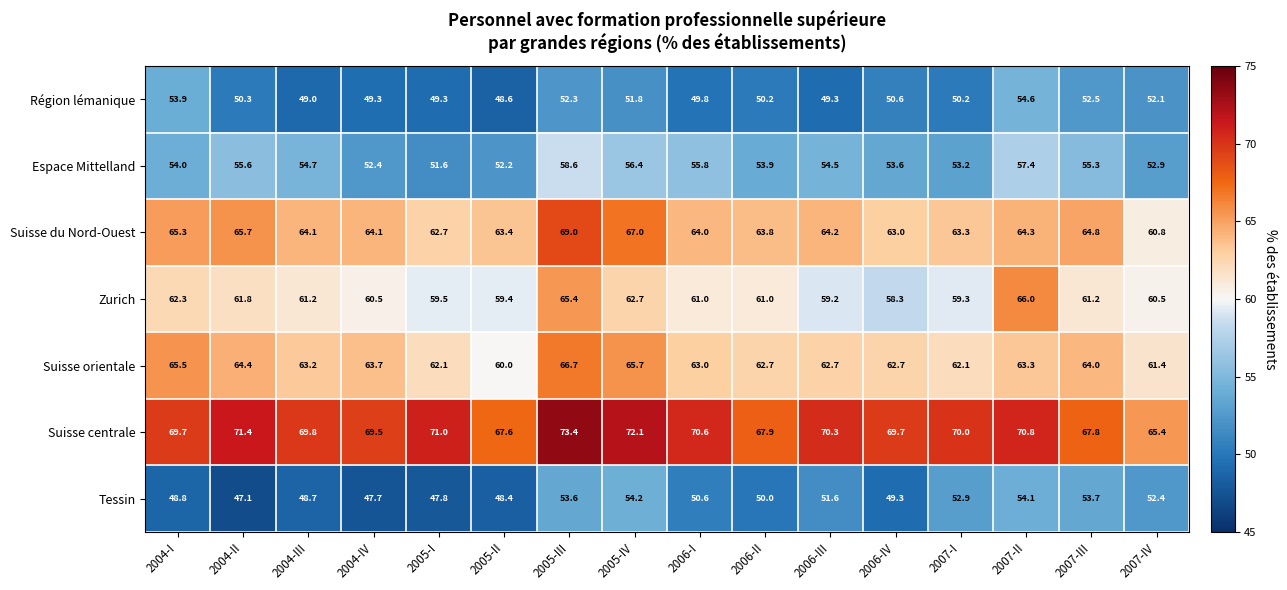

Count the number of categories in the chart.

16